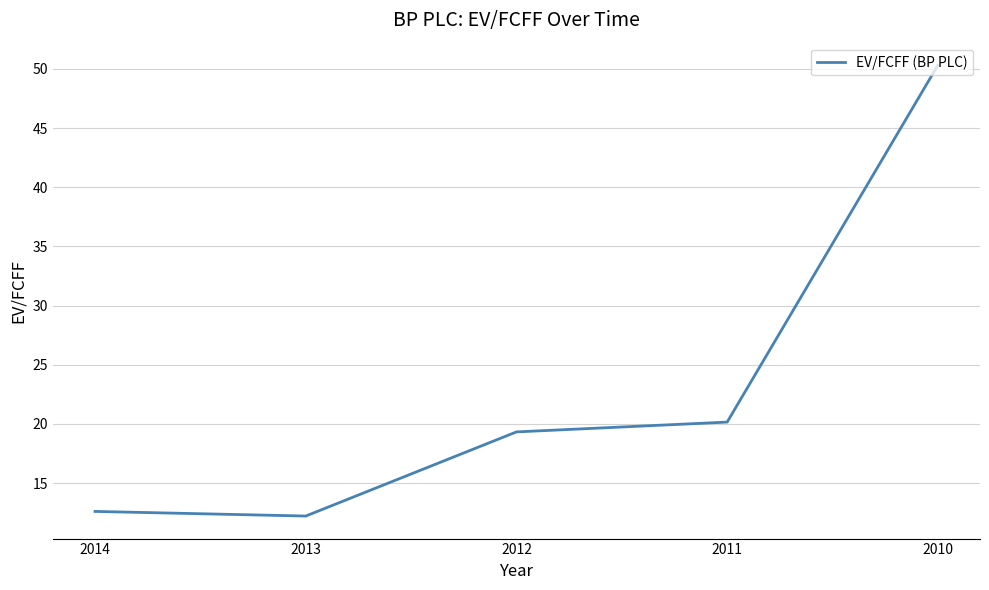

Count the number of categories in the chart.

5